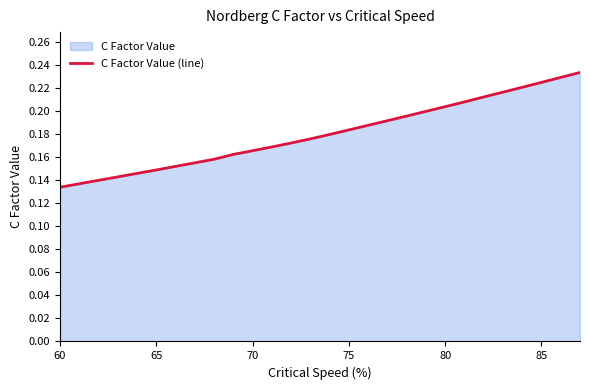

What is the minimum value shown in the chart?

0.1